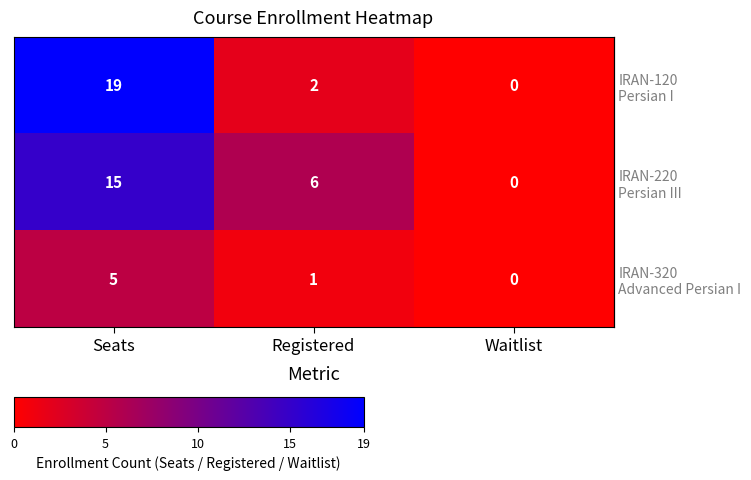

Which category has the lowest value across all series?

Waitlist